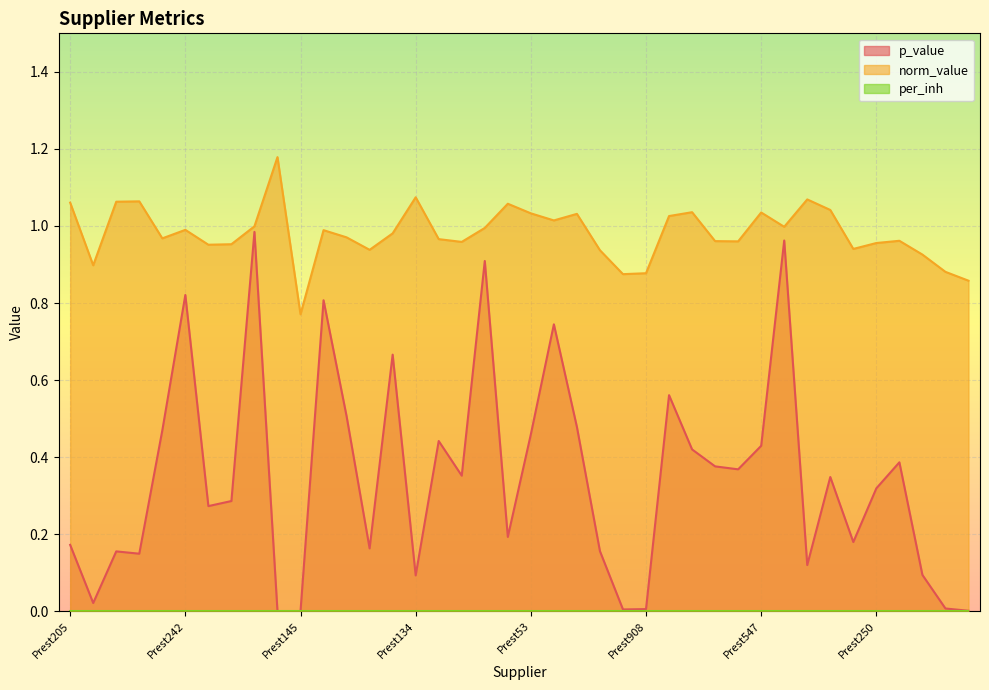

Which series has the largest total across all categories?

norm_value